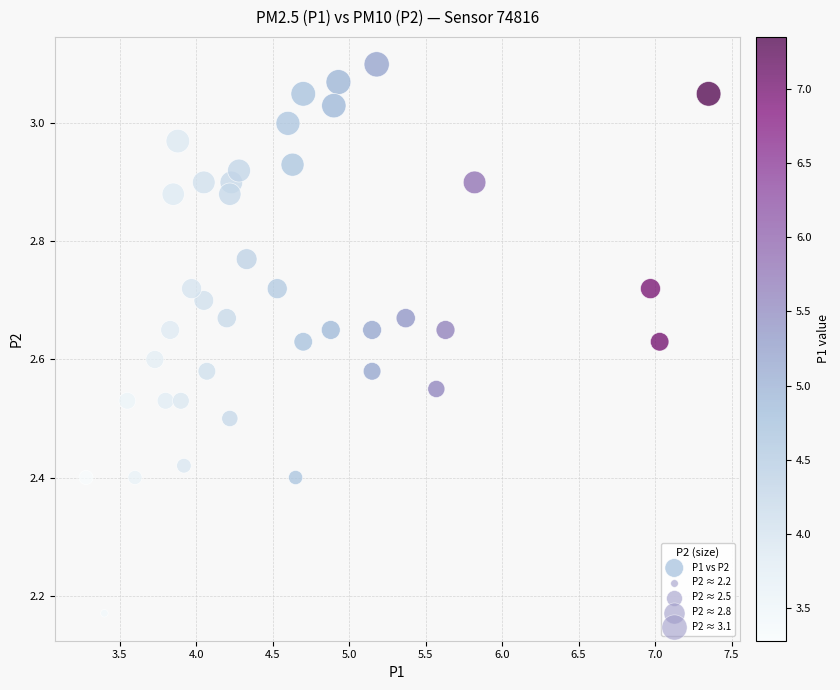

What is the range of X values (max minus min)?

4.1